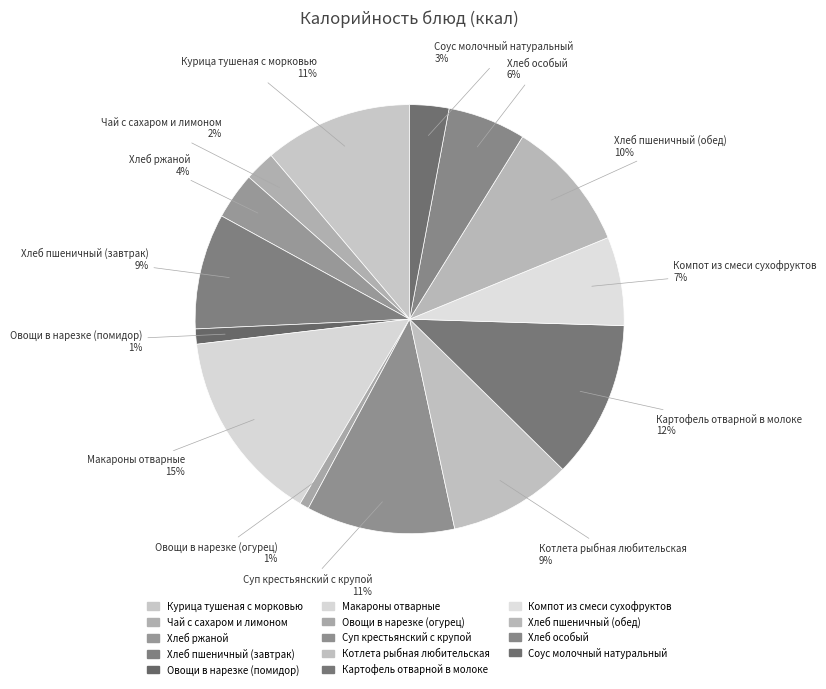

Approximately how many times larger is the value at Курица тушеная с морковью compared to Суп крестьянский с крупой?

1.0